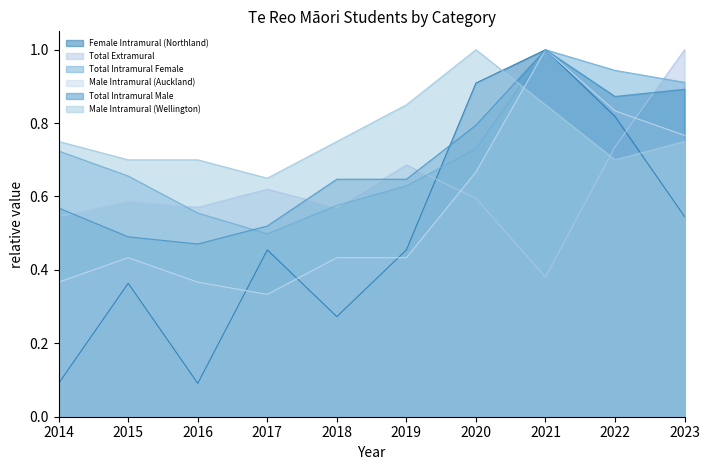

Reading left to right, extract all data points from this chart.

Female Intramural (Northland): 2014=0.1	2015=0.4	2016=0.1	2017=0.5	2018=0.3	2019=0.5	2020=0.9	2021=1.0	2022=0.8	2023=0.5
Total Extramural: 2014=0.5	2015=0.6	2016=0.6	2017=0.6	2018=0.6	2019=0.7	2020=0.6	2021=0.4	2022=0.7	2023=1.0
Total Intramural Female: 2014=0.7	2015=0.7	2016=0.6	2017=0.5	2018=0.6	2019=0.6	2020=0.7	2021=1.0	2022=0.9	2023=0.9
Male Intramural (Auckland): 2014=0.4	2015=0.4	2016=0.4	2017=0.3	2018=0.4	2019=0.4	2020=0.7	2021=1.0	2022=0.8	2023=0.8
Total Intramural Male: 2014=0.6	2015=0.5	2016=0.5	2017=0.5	2018=0.6	2019=0.6	2020=0.8	2021=1.0	2022=0.9	2023=0.9
Male Intramural (Wellington): 2014=0.8	2015=0.7	2016=0.7	2017=0.7	2018=0.8	2019=0.8	2020=1.0	2021=0.8	2022=0.7	2023=0.8